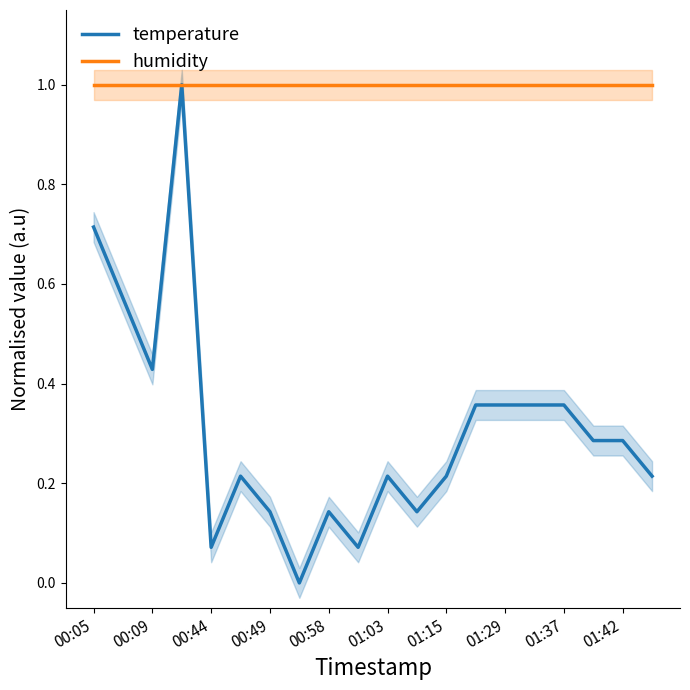

The temperature series shows 0.2 at 00:05. True or false?

False